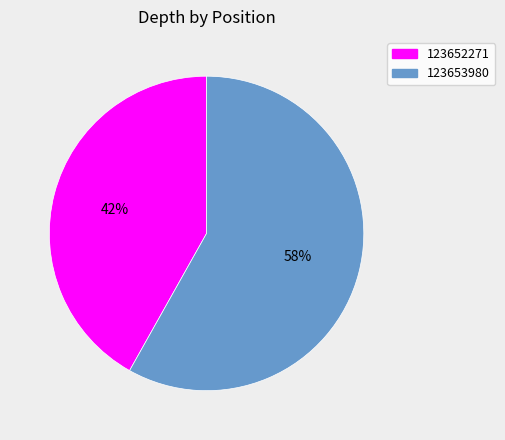

How many slices are in this pie chart?

2